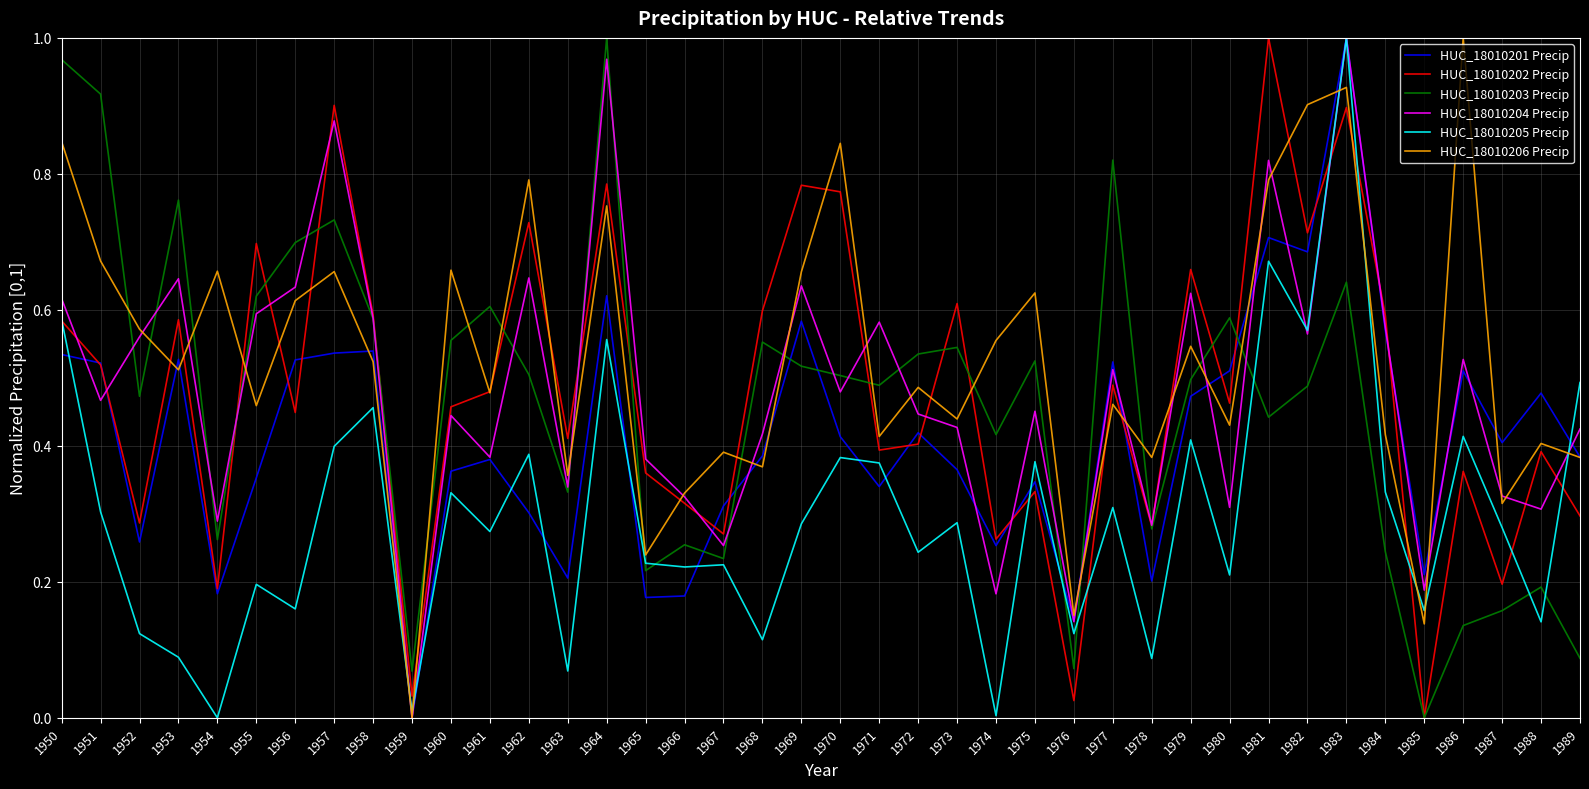

At which label does HUC_18010203 Precip reach its minimum?

1985